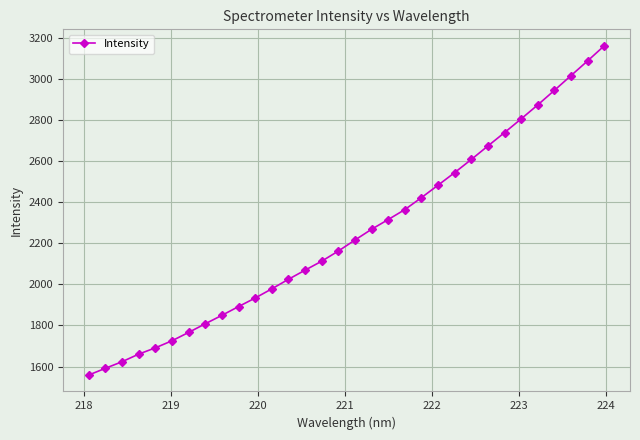

Reading left to right, list all the values displayed in this chart.

1558.9	1591.7	1623.6	1660.6	1691.2	1725.6	1766.2	1808.3	1849.5	1892.1	1933.7	1978.4	2024.8	2069.4	2113.0	2162.4	2216.0	2268.4	2315.7	2364.2	2422.6	2483.1	2544.5	2608.3	2674.0	2739.2	2805.8	2873.9	2944.7	3016.5	3088.1	3161.5